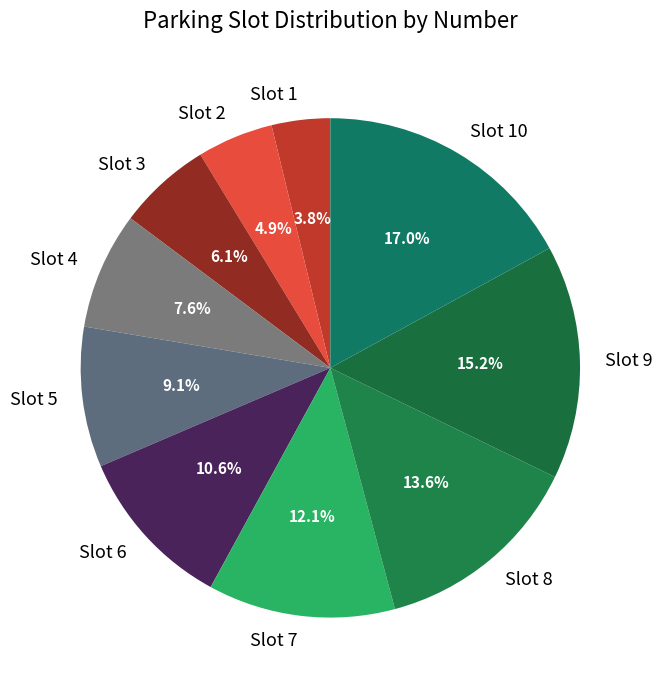

What portion of the pie excludes Slot 9?

84.8%